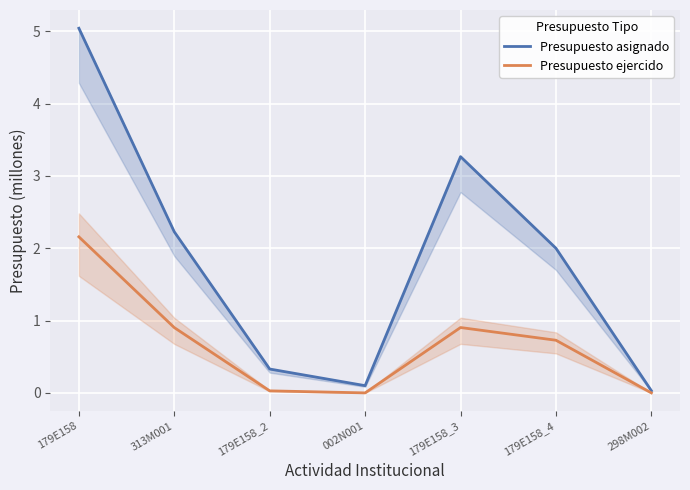

What is the label of the 1st point from the right?

298M002